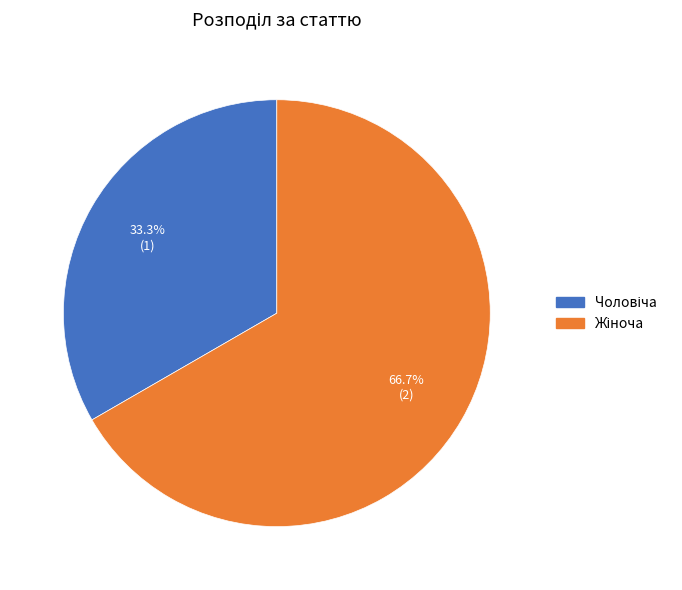

How many segments does this pie chart have?

2